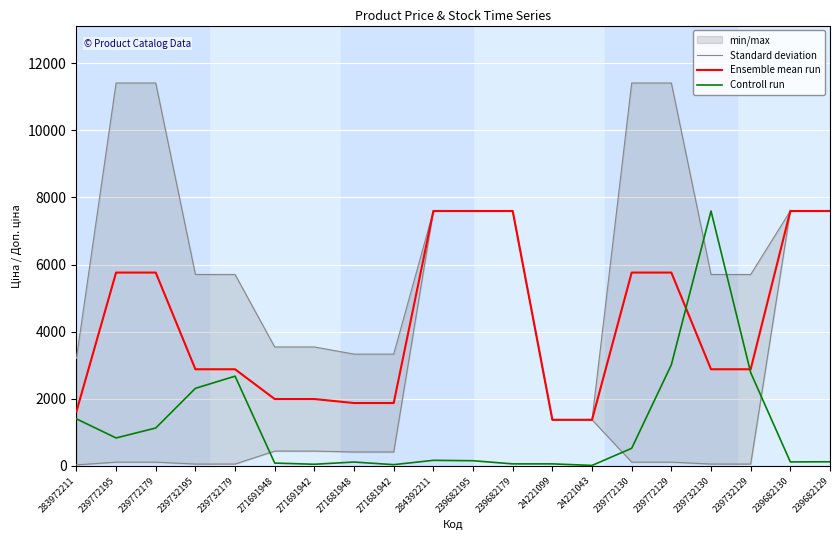

What is the difference between the second highest and minimum values in the Standard deviation series?

10034.6